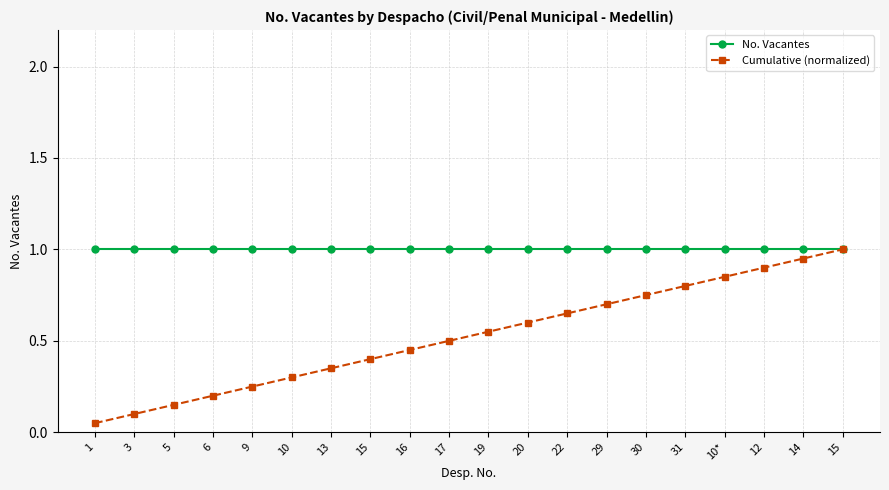

Which category has the highest value in the No. Vacantes series?

1